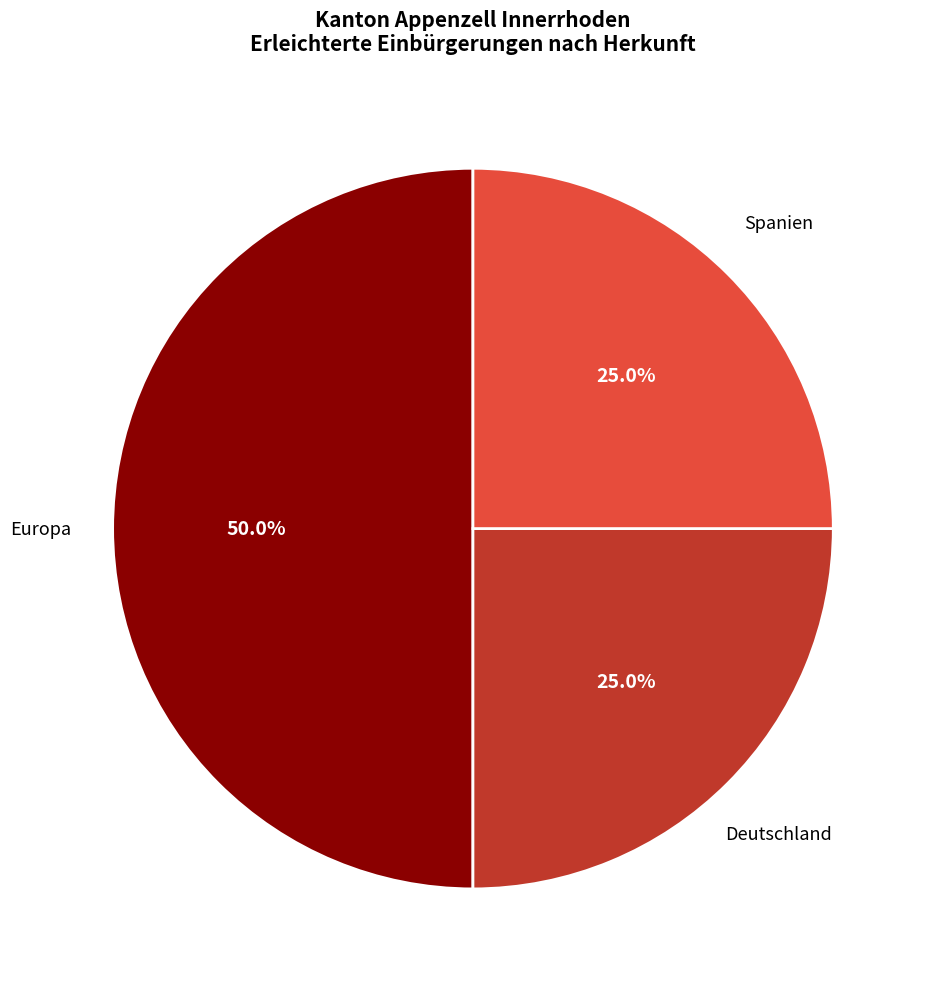

To the nearest percent, what is the difference between the largest and smallest slice percentages?

25%